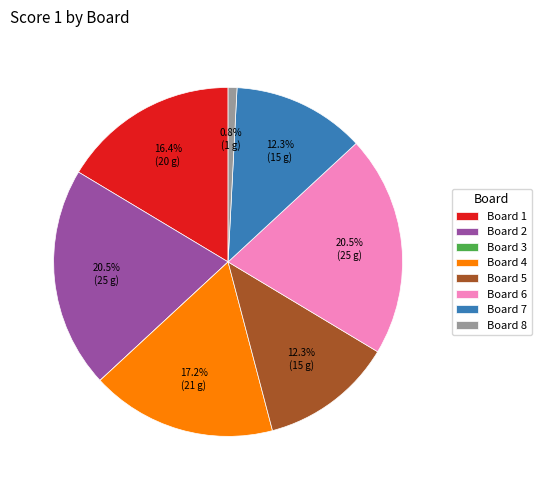

How much of the chart is everything except Board 7?

87.7%